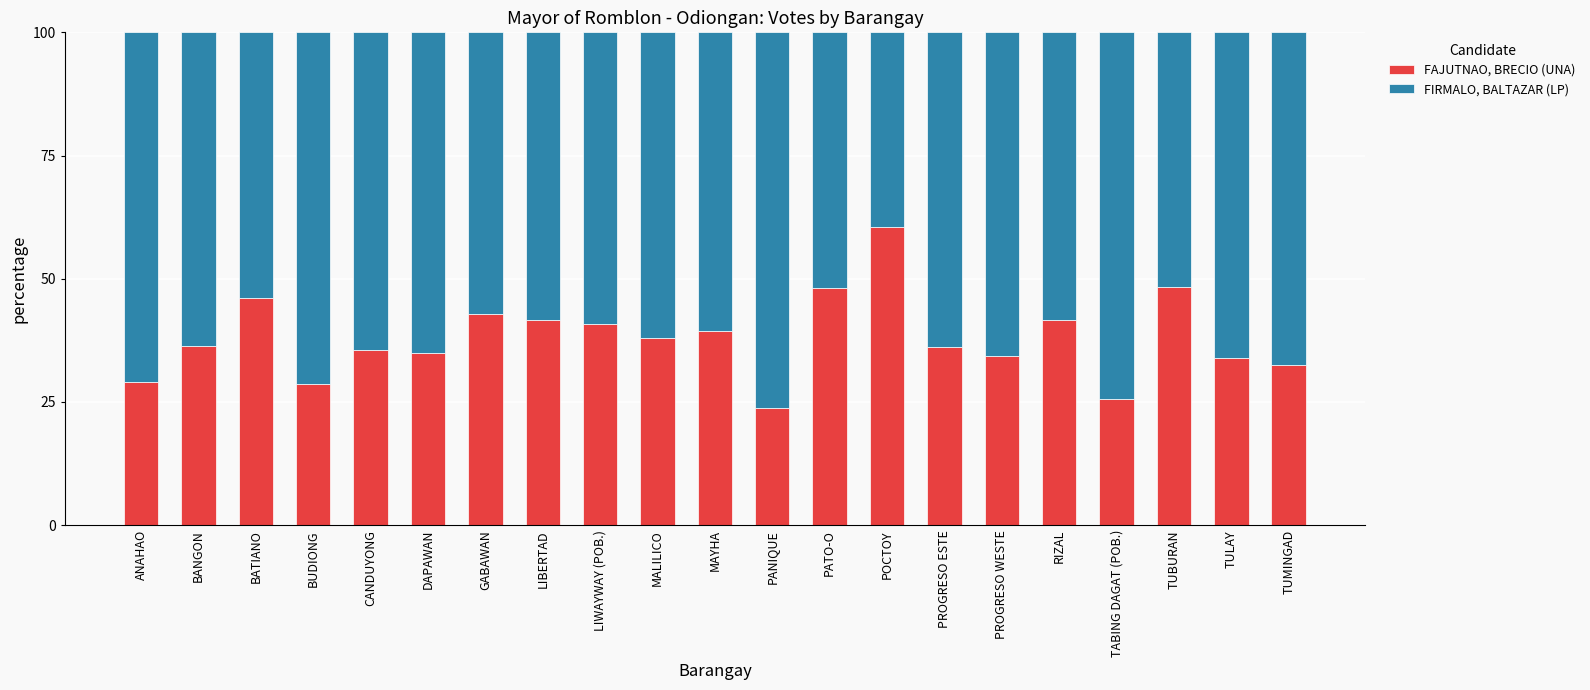

True or false: FAJUTNAO, BRECIO (UNA) has a value of 48.4 at TUBURAN.

True